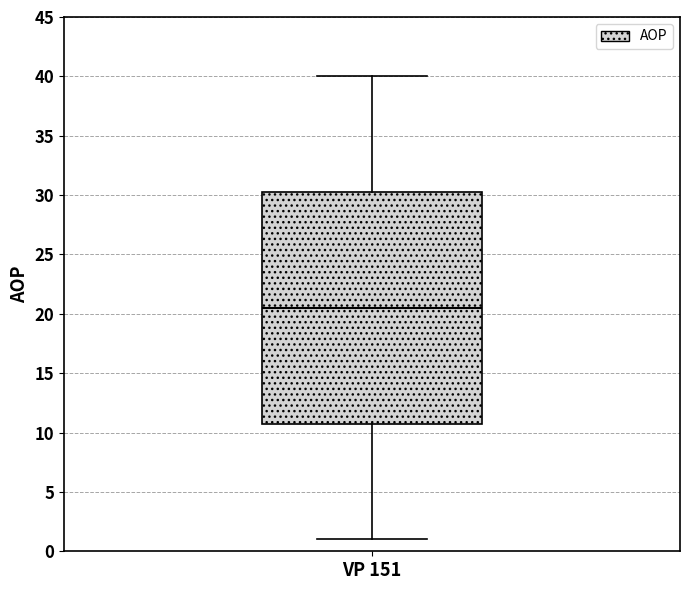

Transcribe this box plot: give where the median line is, the range the box spans, and where the two whiskers end, as read against the y-axis. The values are not printed on the chart, so give them approximately, as read against the axis.

median 20.5, box 11.0 to 30.5, whiskers 1.0 to 40.0